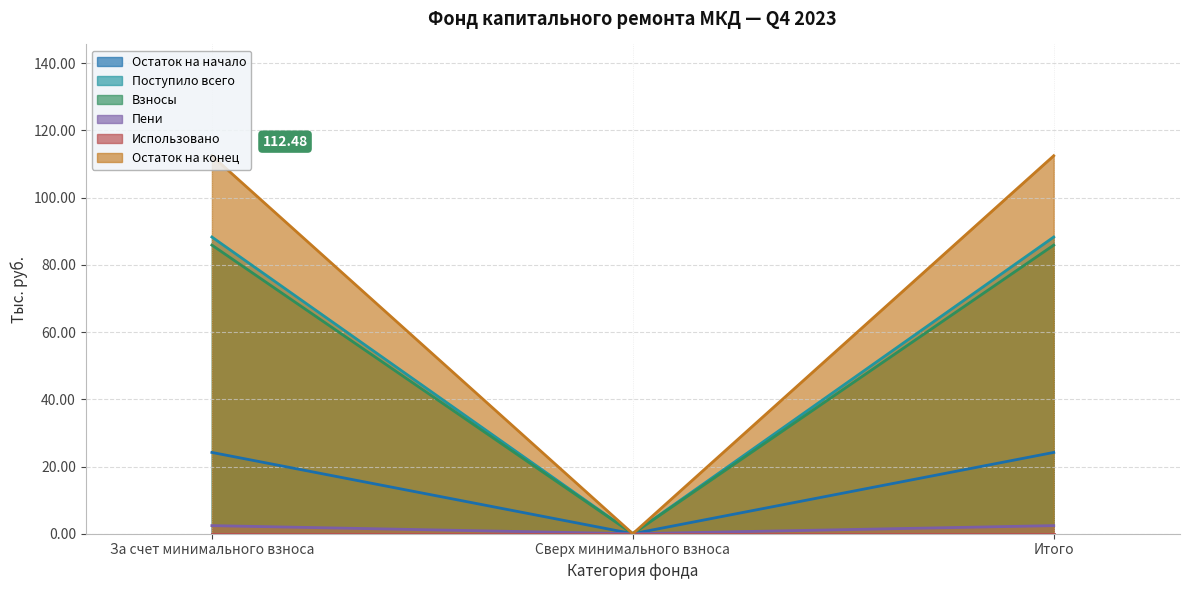

What is the spread (max minus min) of values at За счет минимального взноса?

112.5